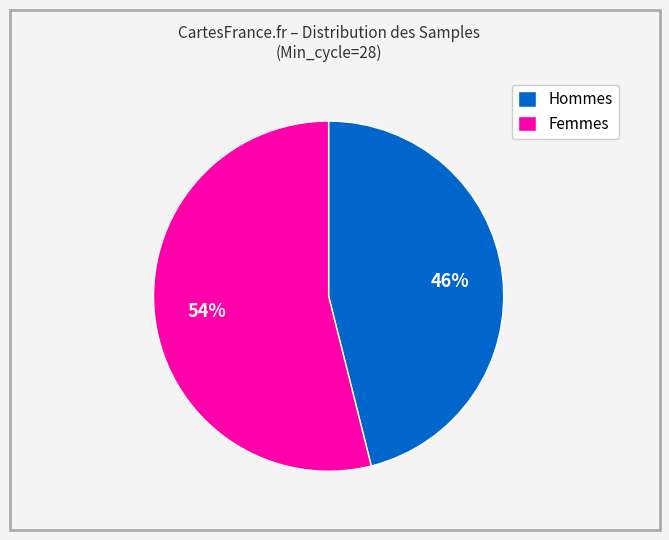

The Hommes slice represents 46% of the pie. True or false?

True